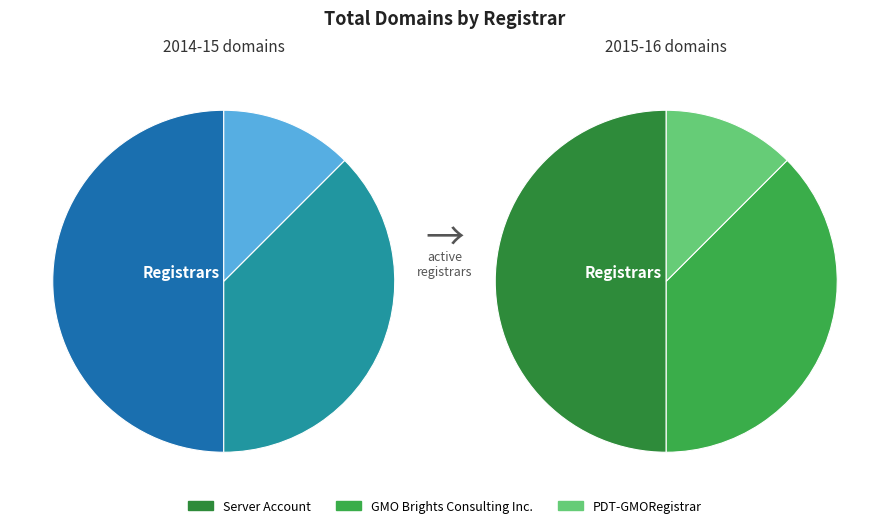

What is the total percentage of Server Account and PDT-GMORegistrar?

62.5%